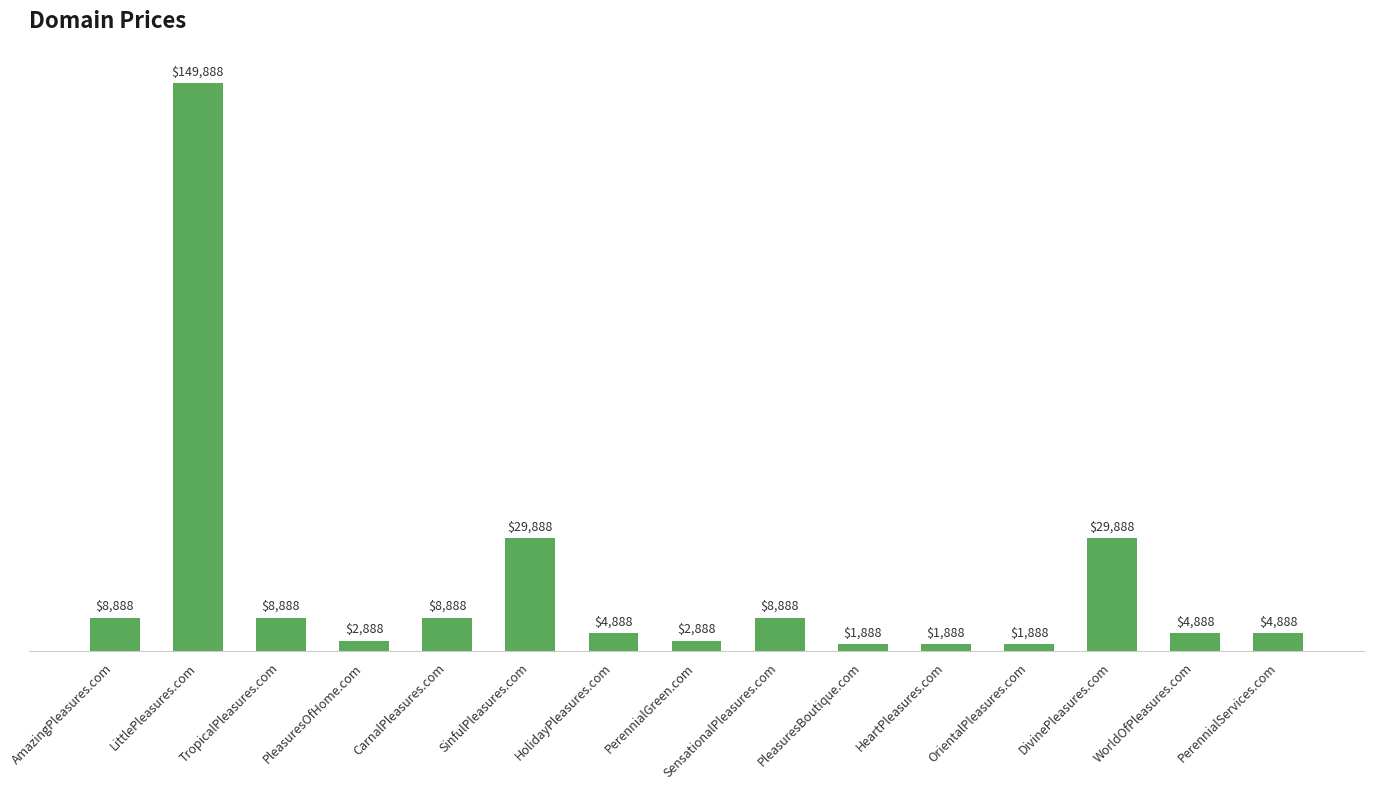

What is the change in value from DivinePleasures.com to PerennialServices.com?

-25000